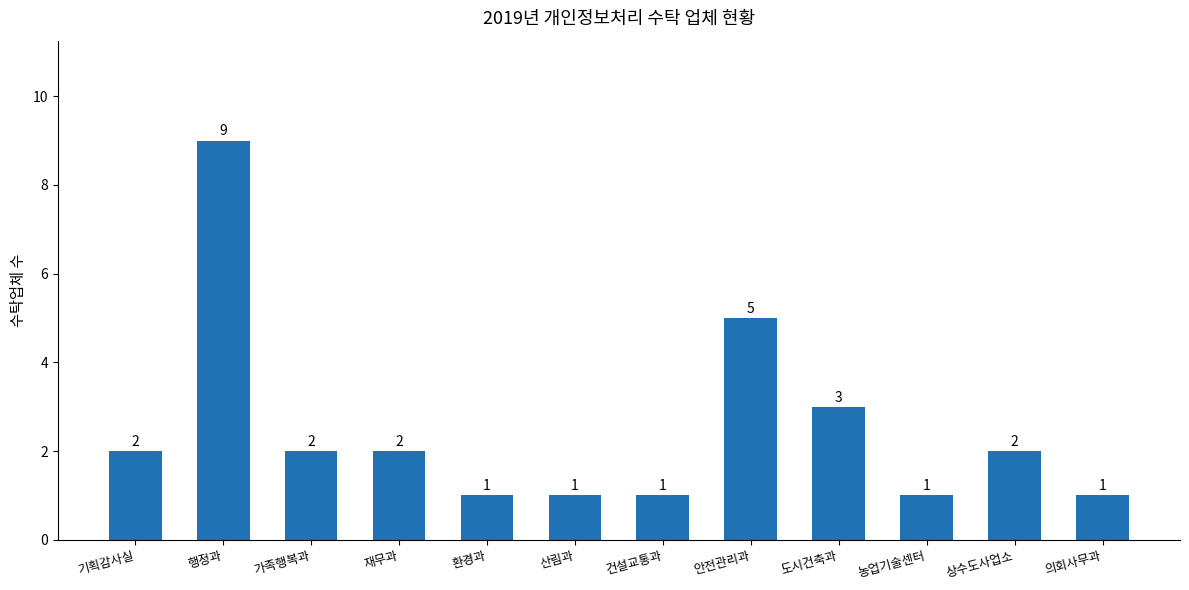

What is the change in value from 기획감사실 to 도시건축과?

+1